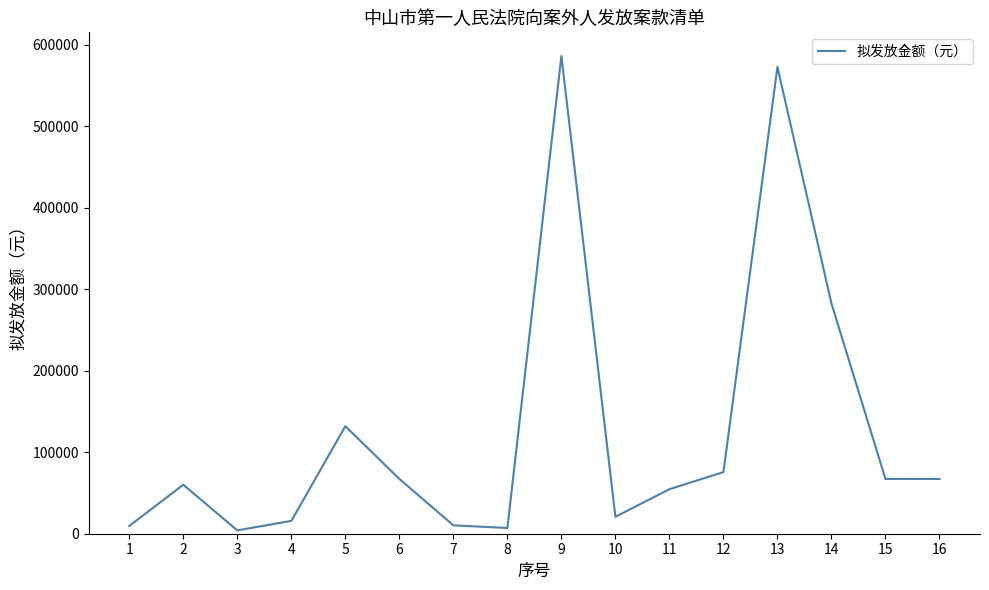

Which label corresponds to the largest value in the chart?

9